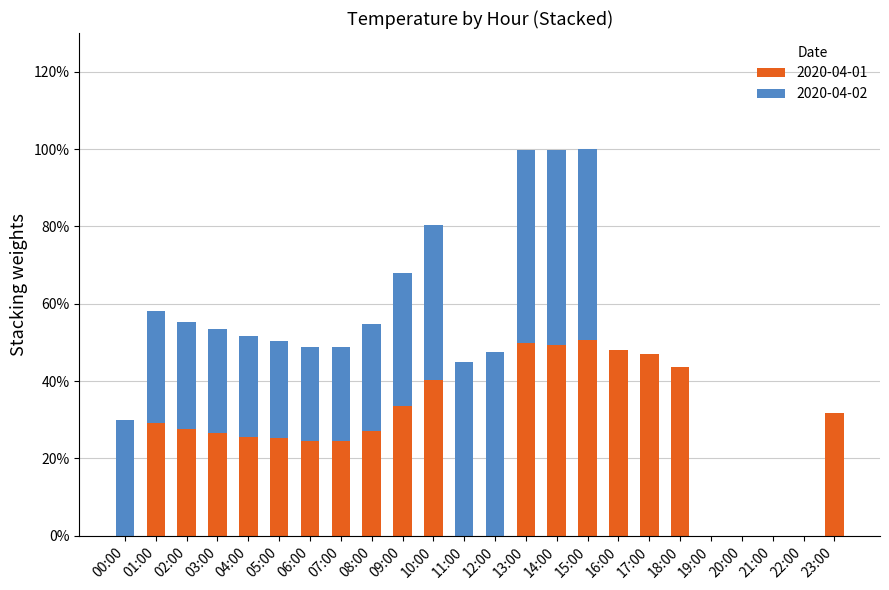

How many data points does each series have?

24